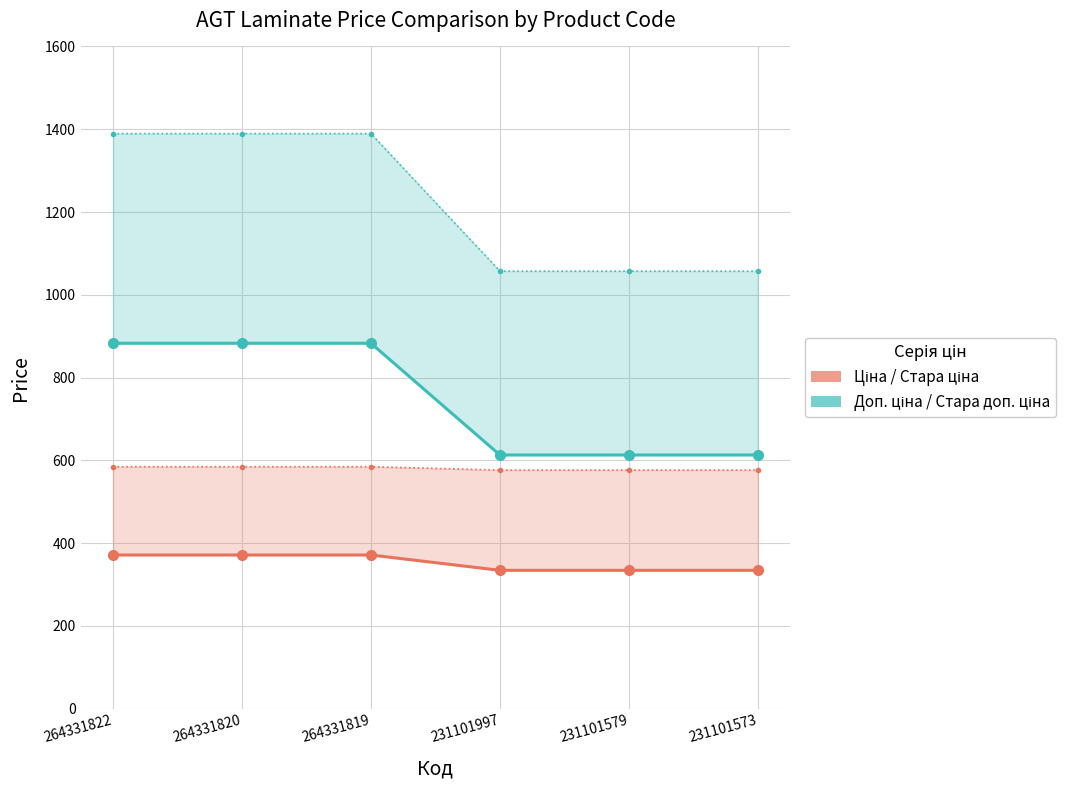

The Ціна series shows 69.0 at 231101573. True or false?

False